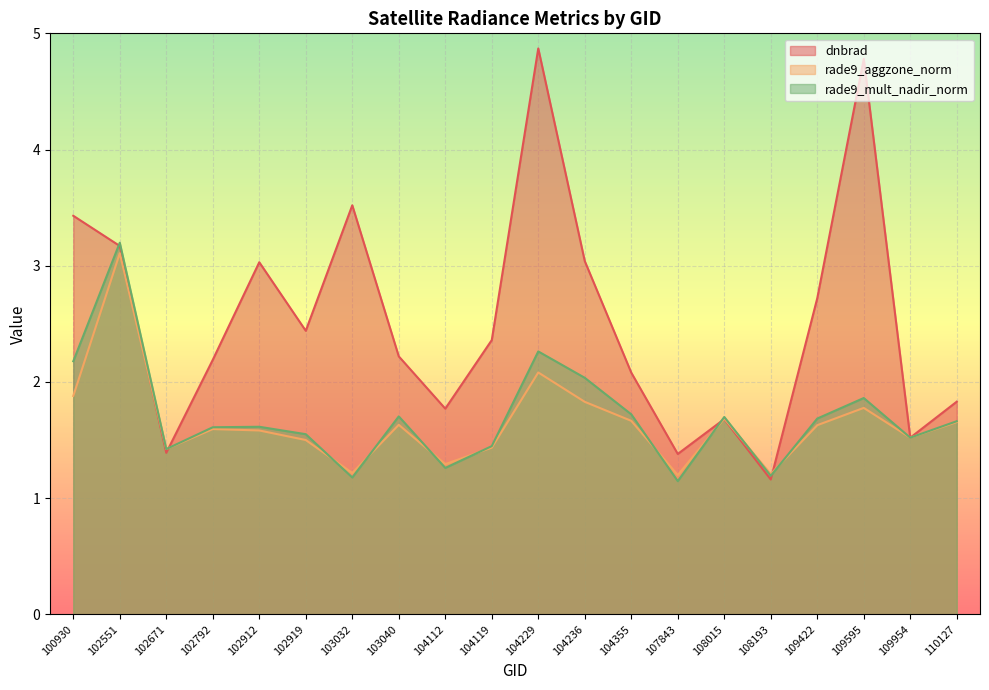

What is the maximum value for rade9_mult_nadir_norm?

3.2